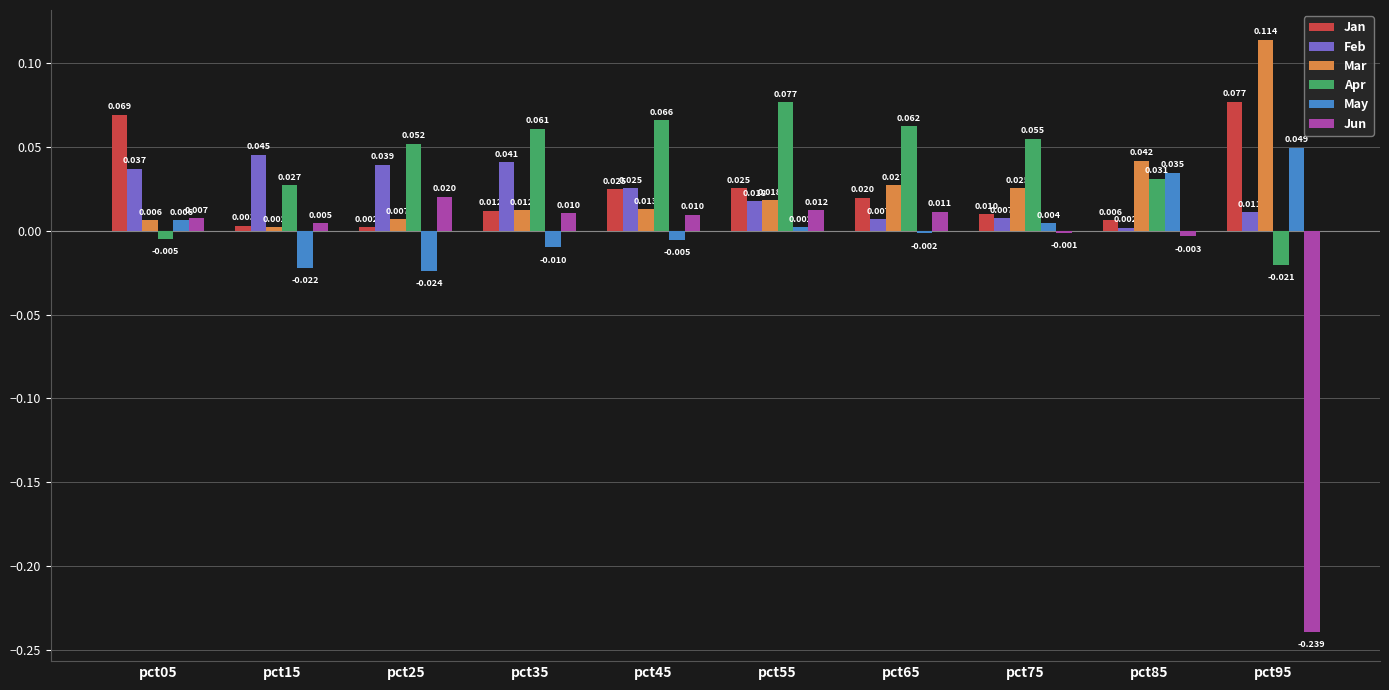

At pct25, list the series in order from largest to smallest.

Apr, Feb, Jun, Mar, Jan, May